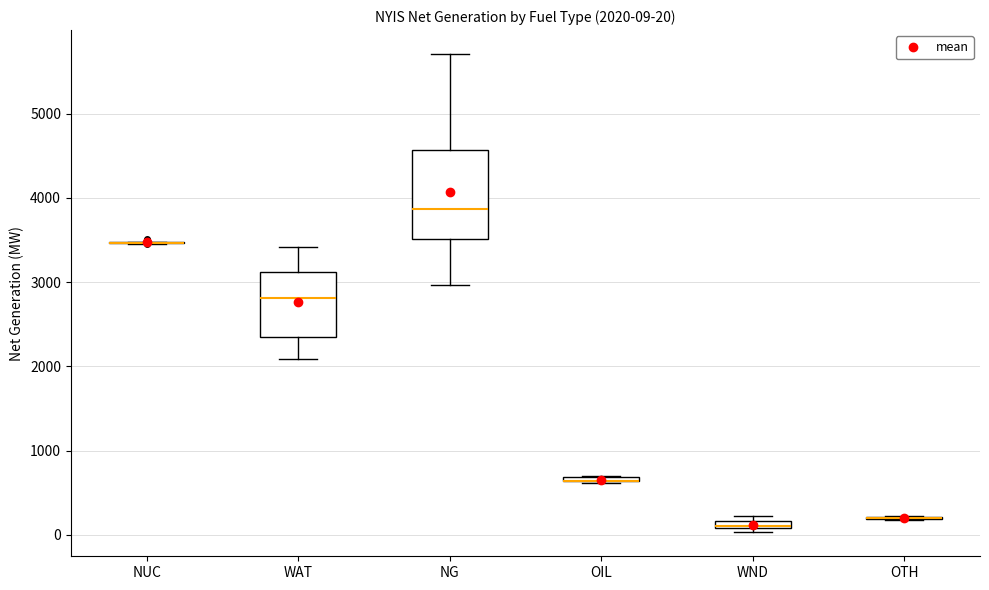

Which box is the tallest, from its lower edge to its upper edge?

NG